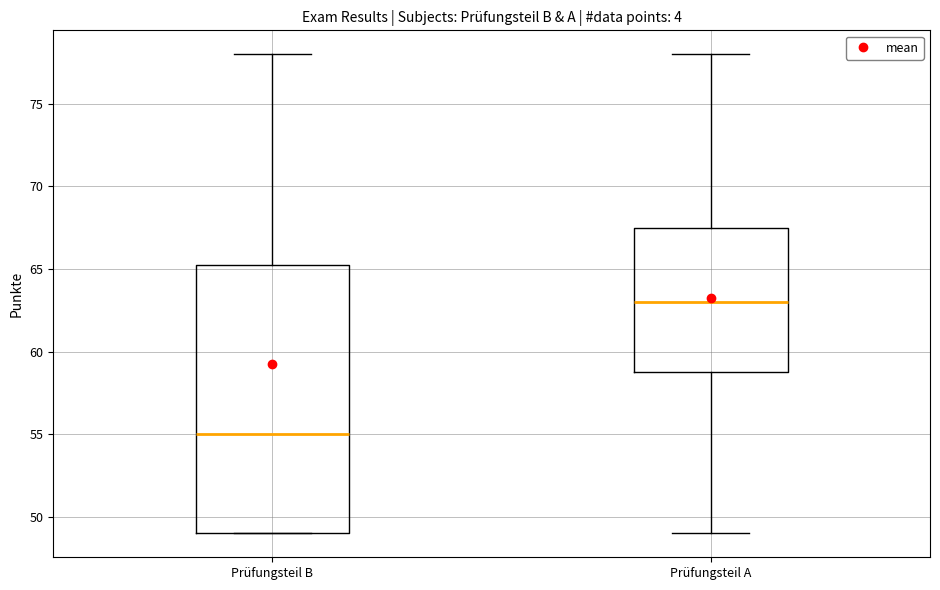

Where does the upper whisker of the box for Prüfungsteil B end on the y-axis? The values are not printed on the chart, so give them approximately, as read against the axis.

78.0